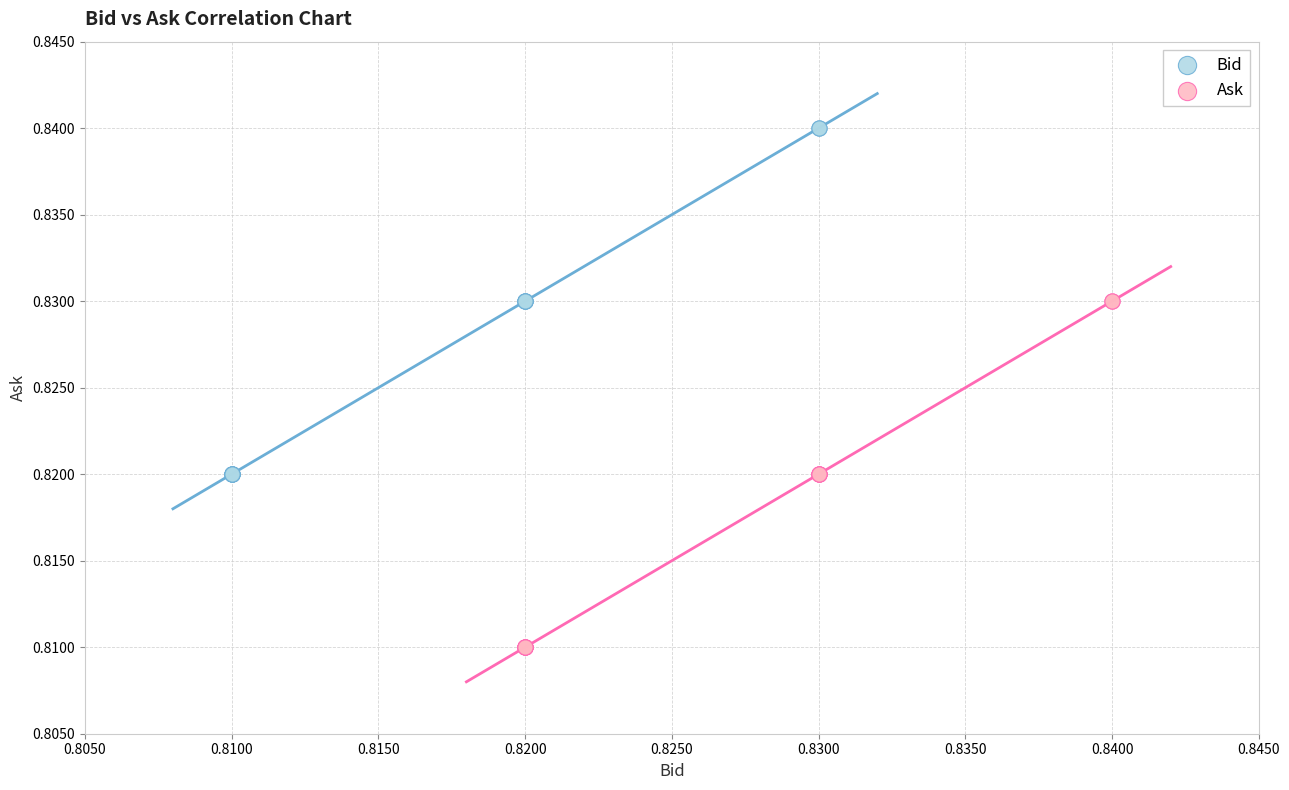

Which series reaches the maximum Y coordinate?

Bid